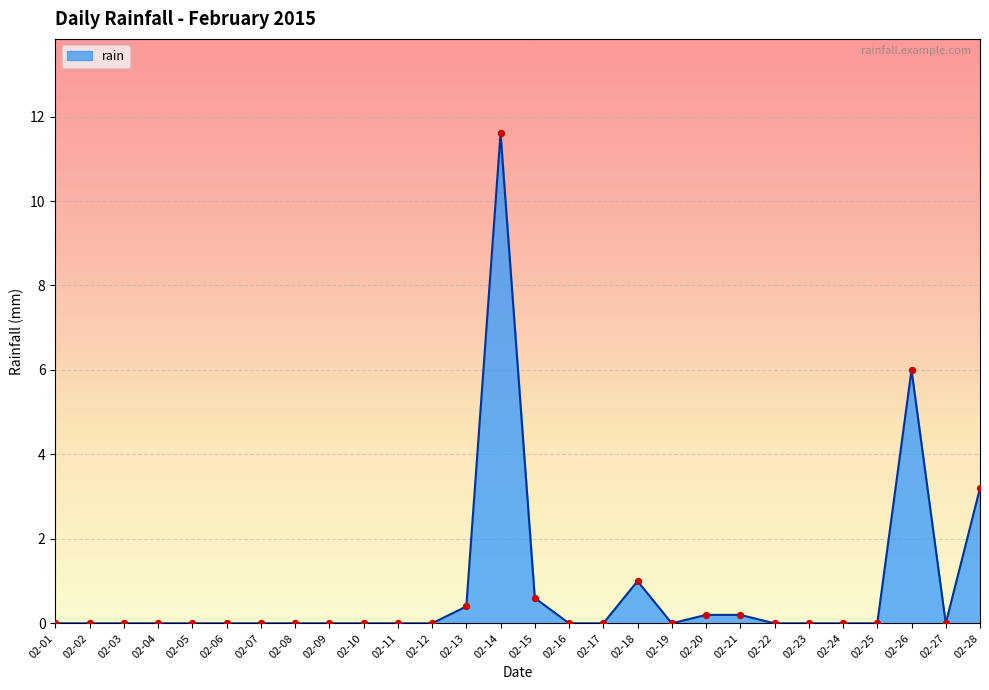

What is the ratio of the value at 02-21 to the value at 02-18?

0.2